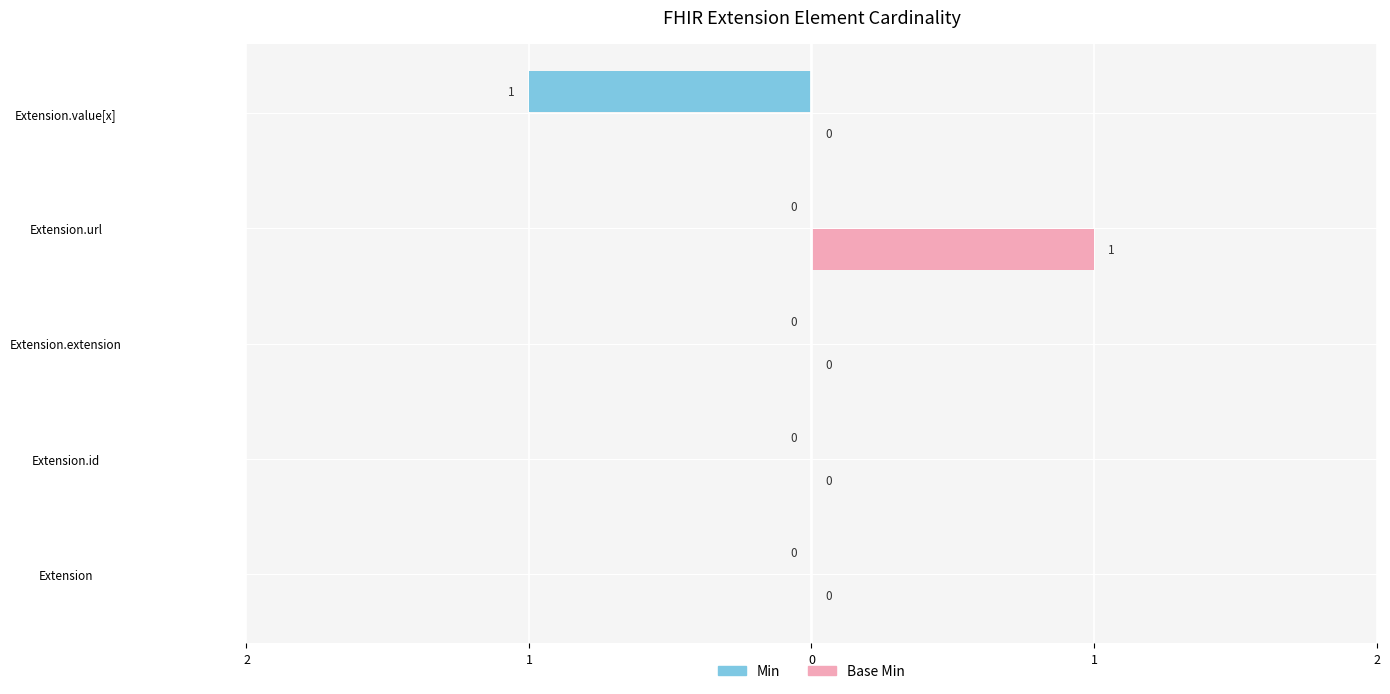

Reading right to left, extract all data points from this chart.

Min: -1	0	0	0	0
Base Min: 0	1	0	0	0